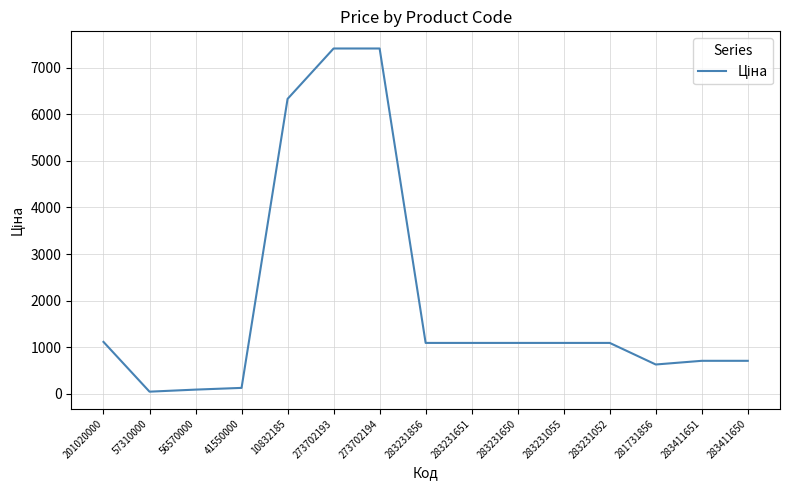

What is the change in value from 273702193 to 283231651?

-6316.4